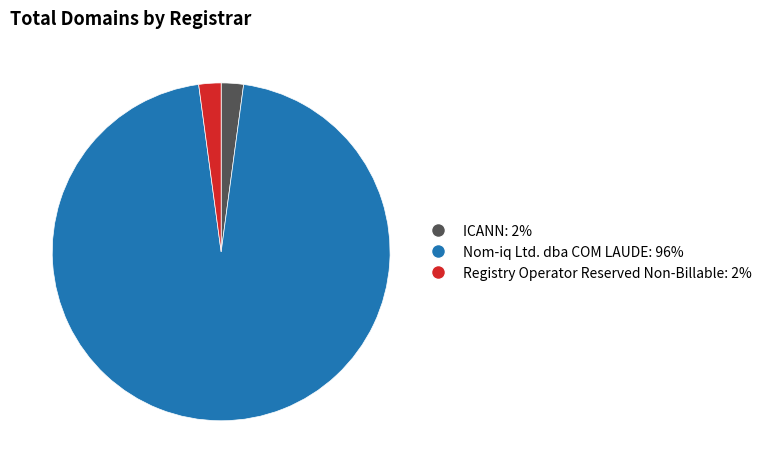

Is it true that Nom-iq Ltd. dba COM LAUDE is 87% of the pie?

False